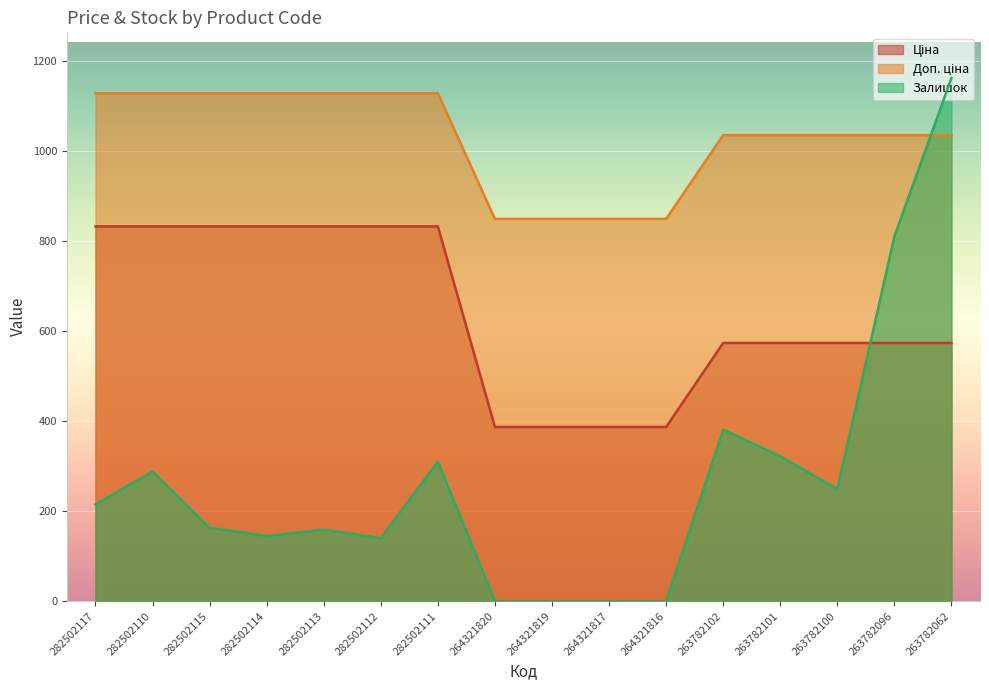

How many lines are shown in the chart?

3